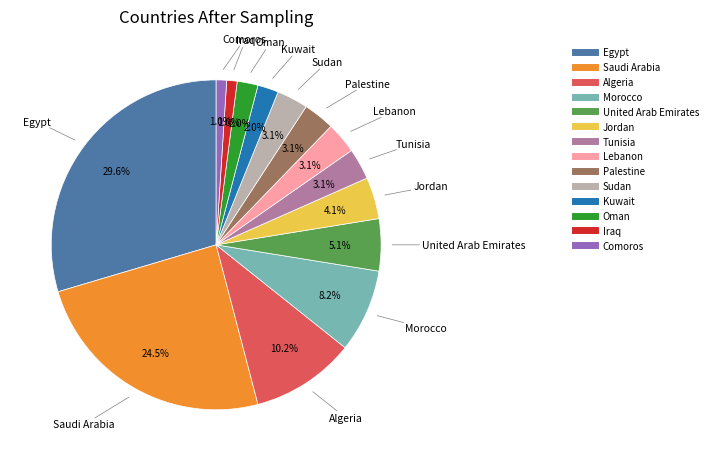

Which category has the biggest portion of the pie?

Egypt